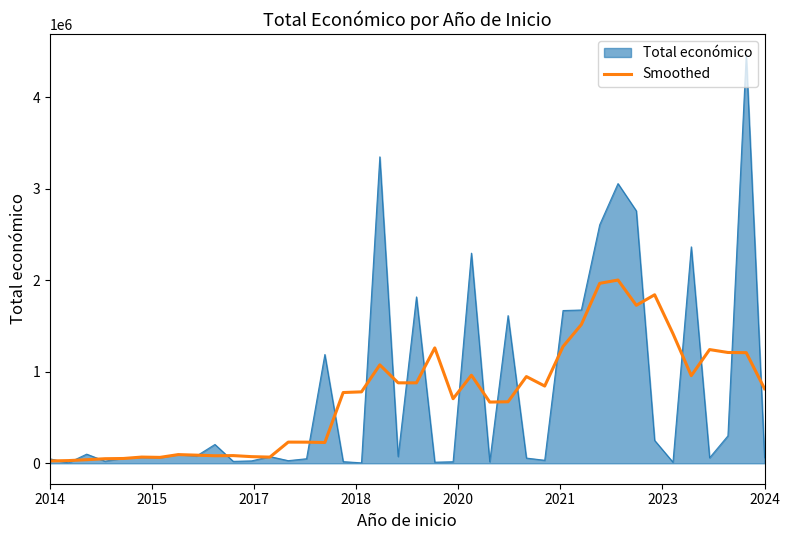

List the series in order of their peak value, lowest first.

Smoothed, Total económico